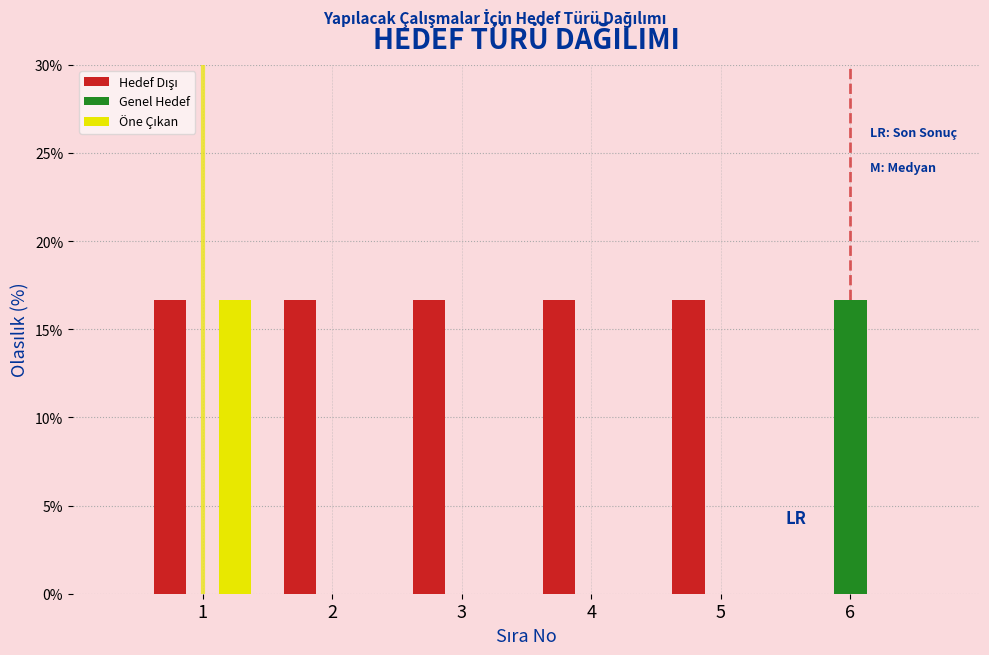

Does the chart contain stacked bars?

No